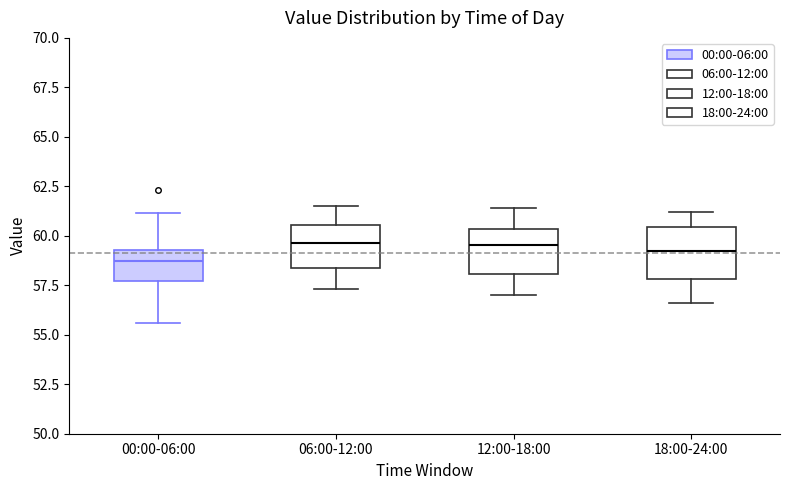

Reading left to right, read every box against the y-axis: the position of its median line, the range the box covers, and the ends of its whiskers. The values are not printed on the chart, so give them approximately, as read against the axis.

00:00-06:00: median 59.0, box 57.5 to 59.5, whiskers 55.5 to 61.0
06:00-12:00: median 59.5, box 58.5 to 60.5, whiskers 57.5 to 61.5
12:00-18:00: median 59.5, box 58.0 to 60.5, whiskers 57.0 to 61.5
18:00-24:00: median 59.5, box 58.0 to 60.5, whiskers 56.5 to 61.0